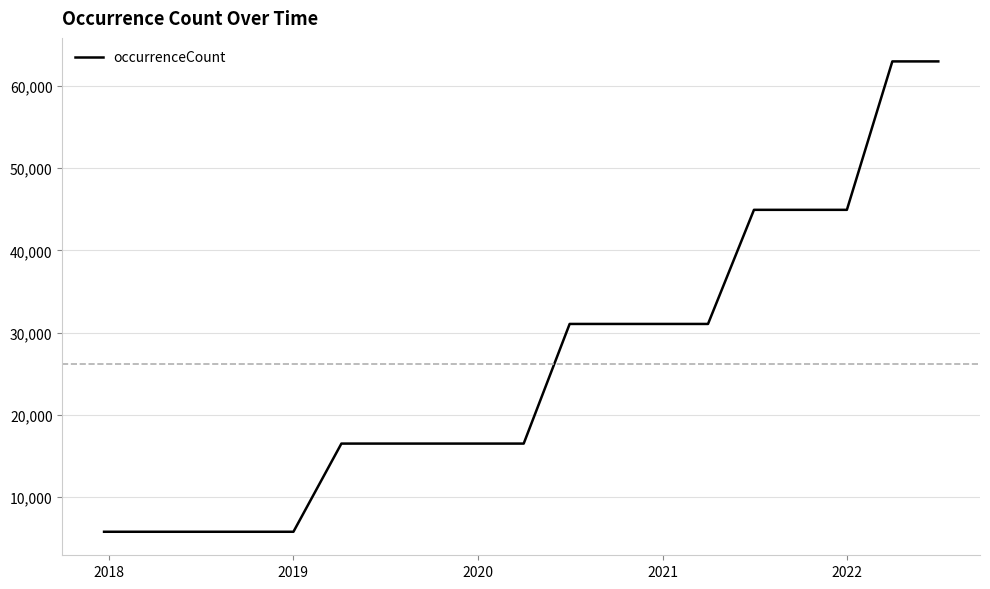

What is the sum of all values?

496172